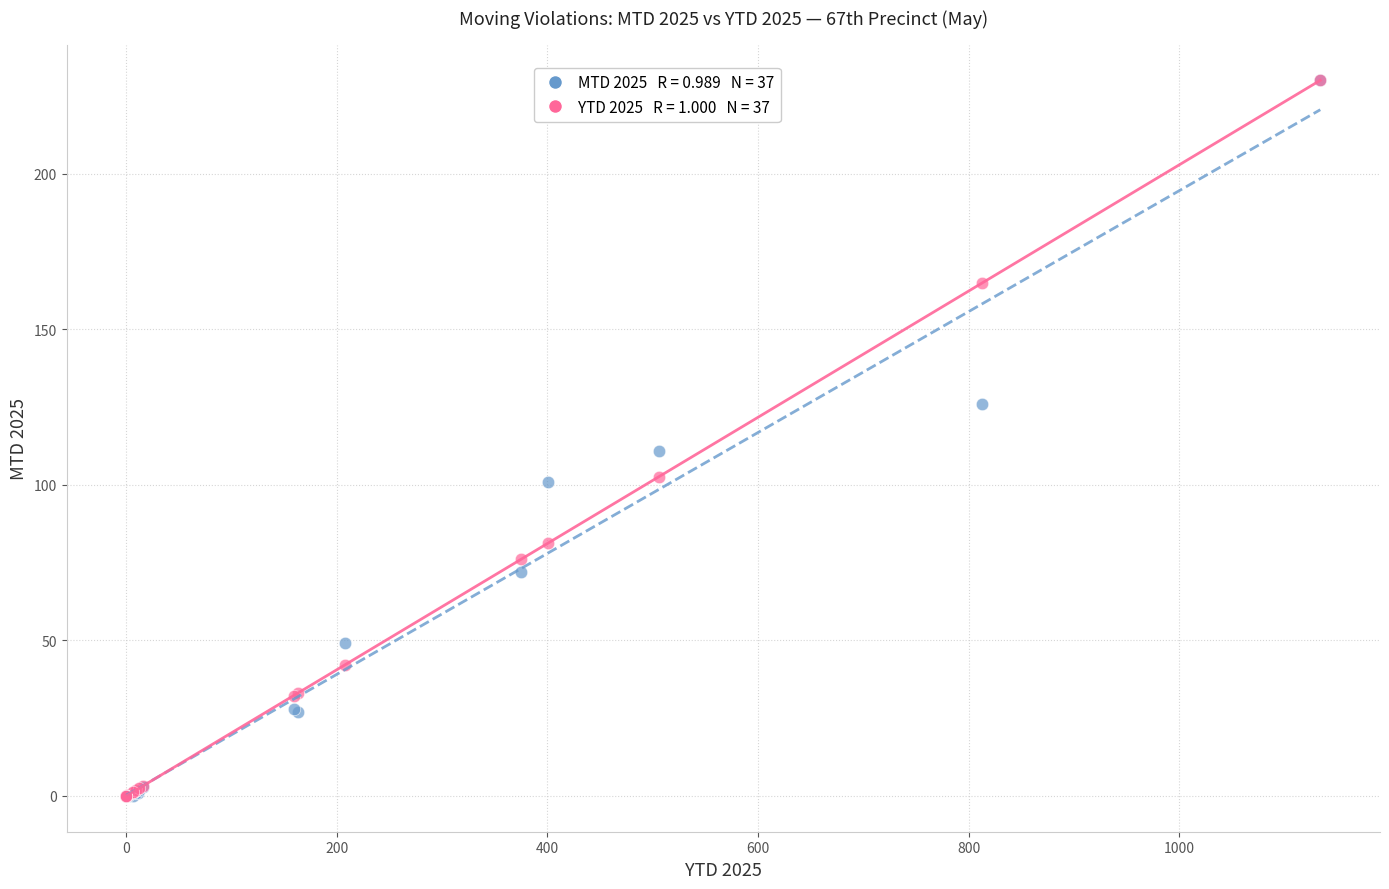

Across all series, what Y value is closest to 115?

111.0